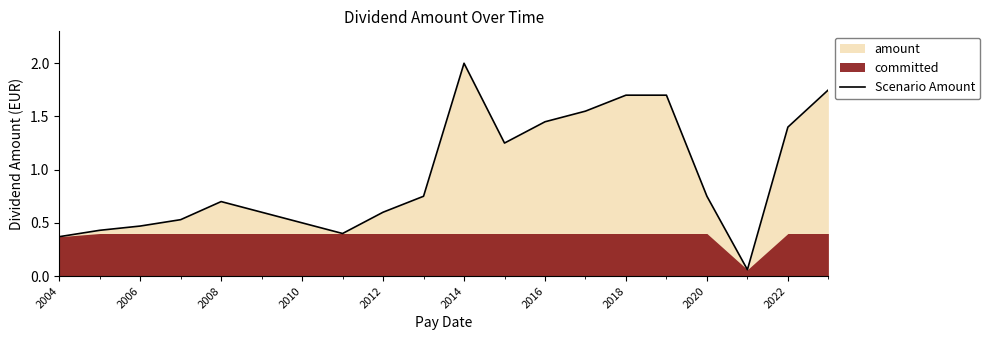

What is the difference between the maximum and second lowest values?

1.6